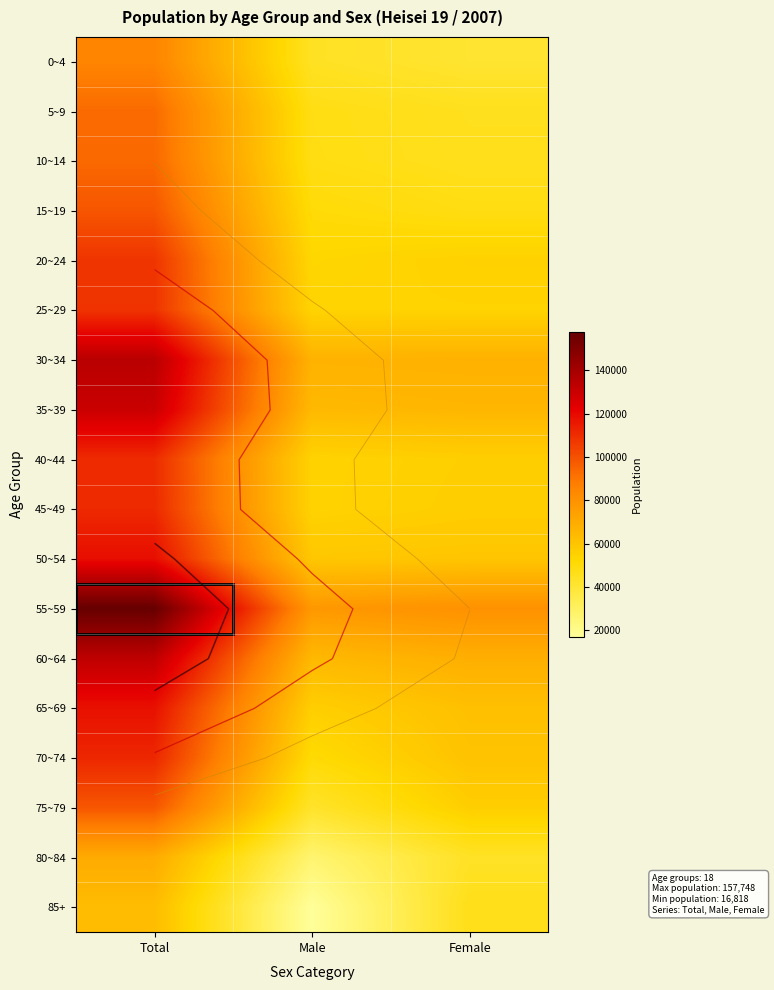

What is the difference between the maximum and minimum values in the 55~59 series?

80257